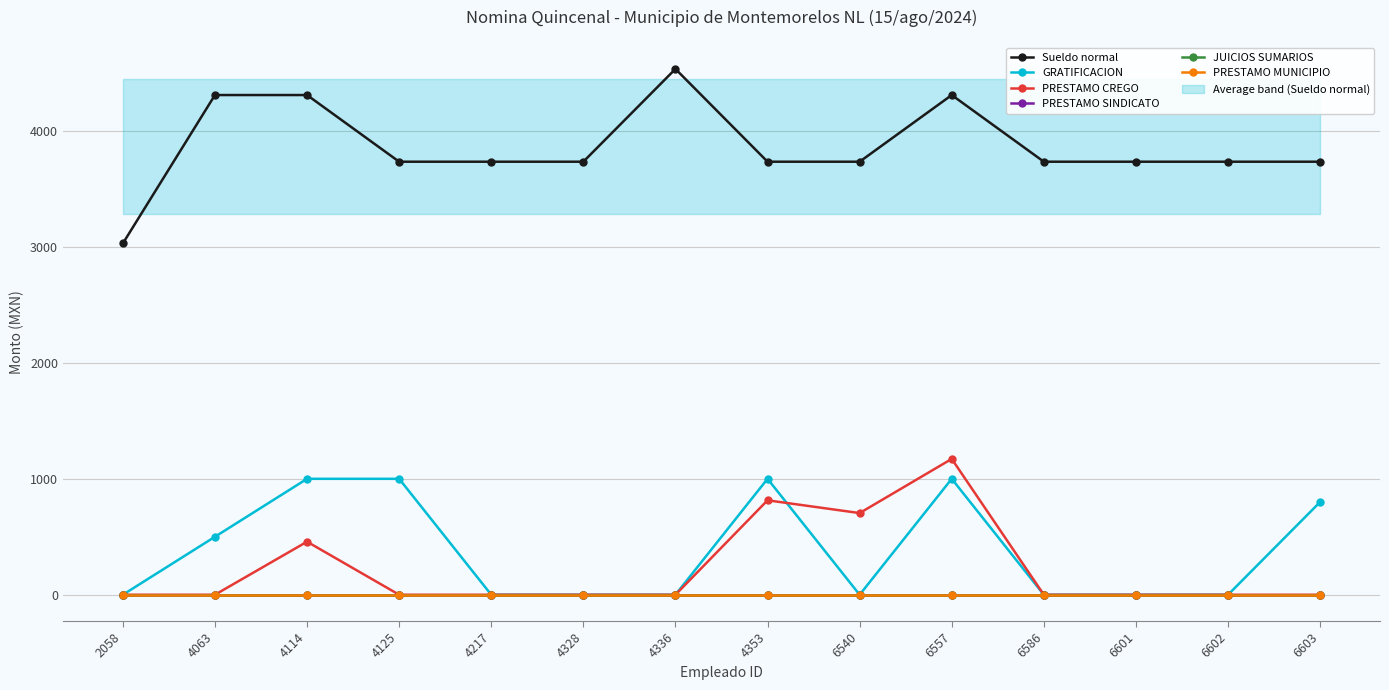

Rank the categories by Sueldo normal value from lowest to highest.

2058, 4125, 4217, 4328, 4353, 6540, 6586, 6601, 6602, 6603, 4063, 4114, 6557, 4336